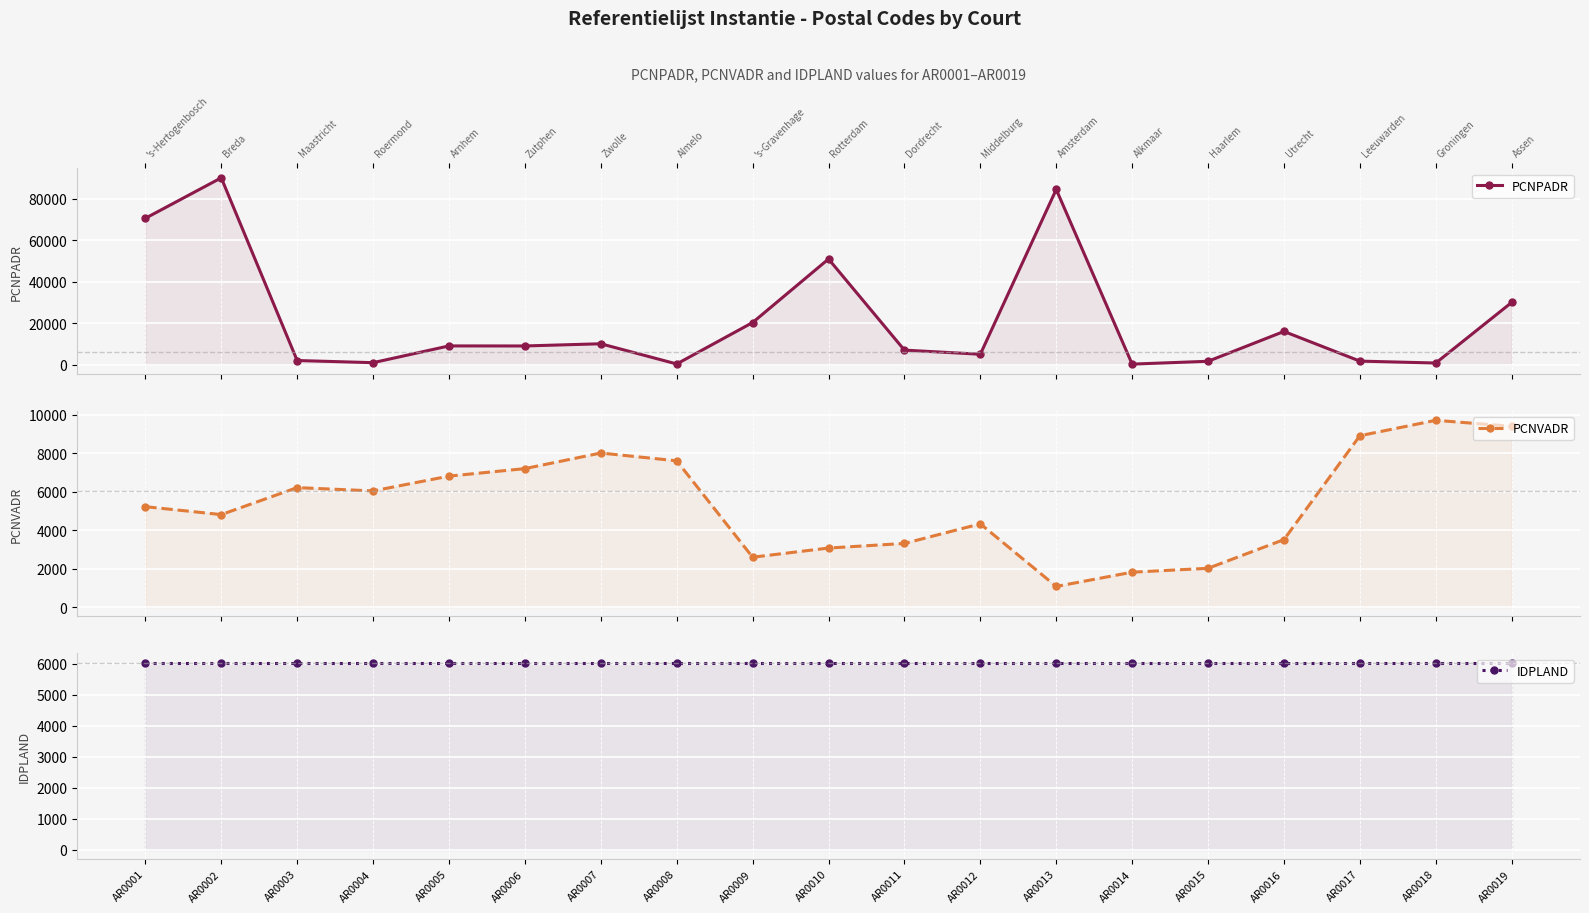

Reading right to left, transcribe all the data shown in this chart.

PCNPADR: 30009	781	1702	16005	1621	251	84500	5015	7003	50950	20302	323	10067	9008	9030	950	1988	90110	70584
PCNVADR: 9401	9712	8911	3511	2019	1817	1076	4331	3311	3072	2595	7607	8012	7201	6811	6041	6214	4811	5223
IDPLAND: 6030	6030	6030	6030	6030	6030	6030	6030	6030	6030	6030	6030	6030	6030	6030	6030	6030	6030	6030